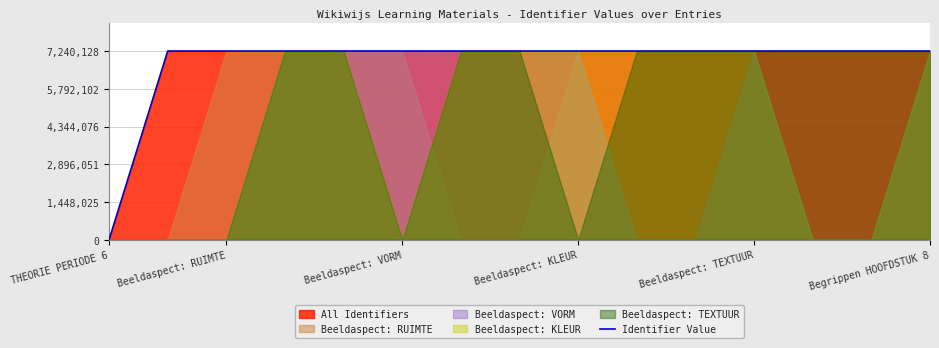

The value of Identifier Value at THEORIE PERIODE 6 is 0. True or false?

True